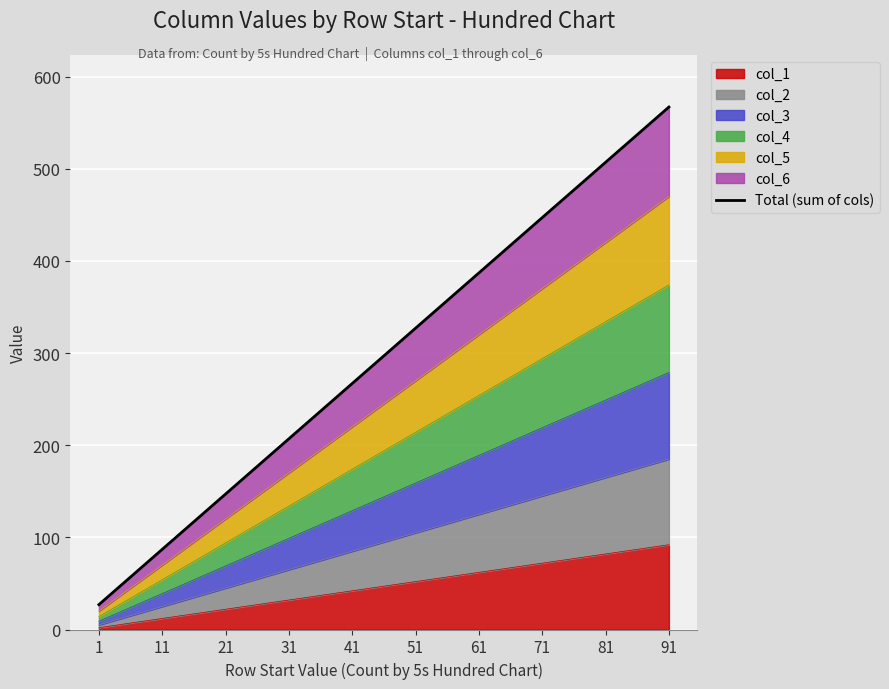

Count the values in the range 147 to 447.

6